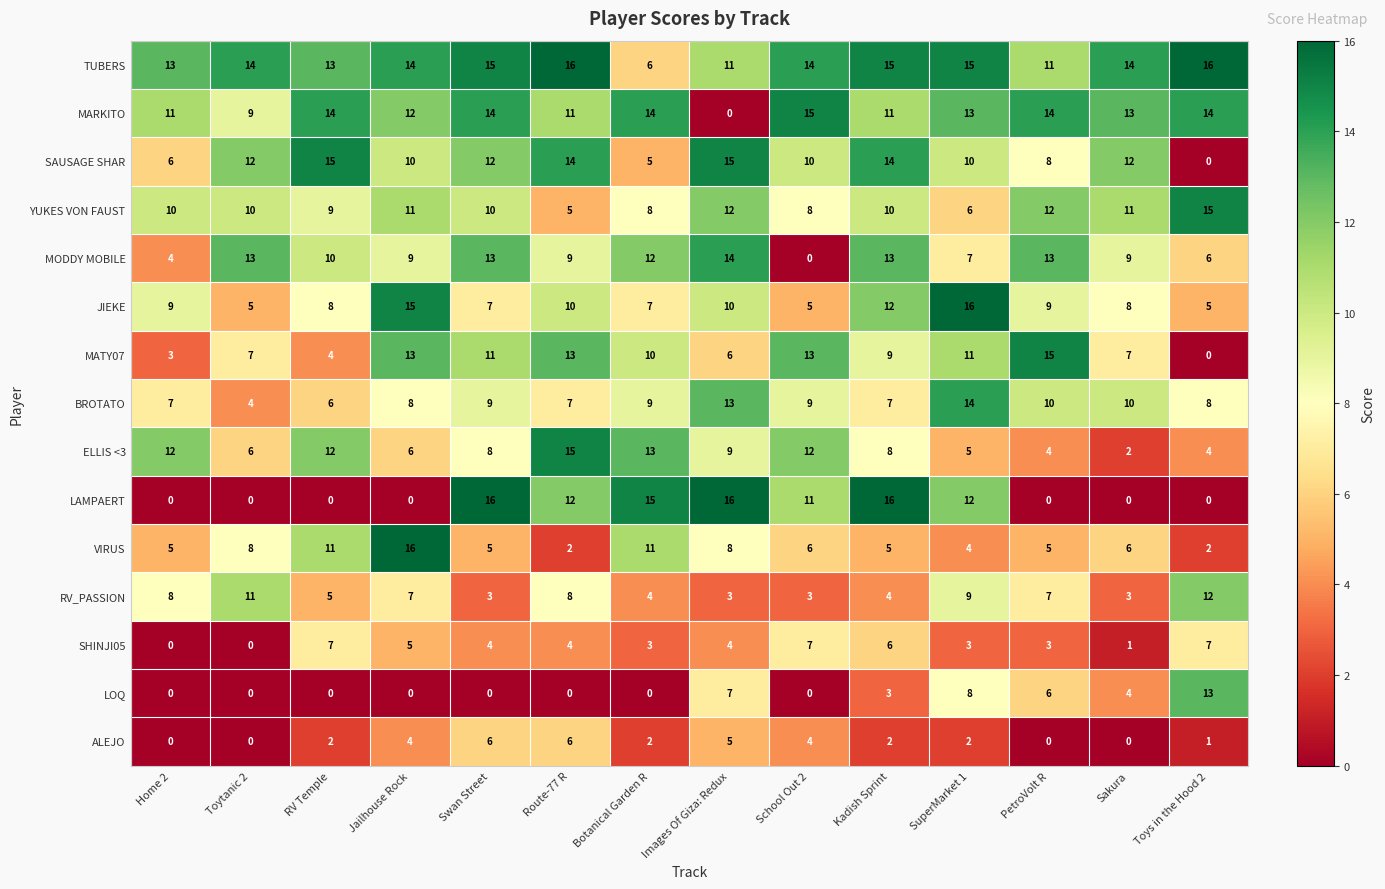

At which label does LAMPAERT first exceed 11?

Swan Street